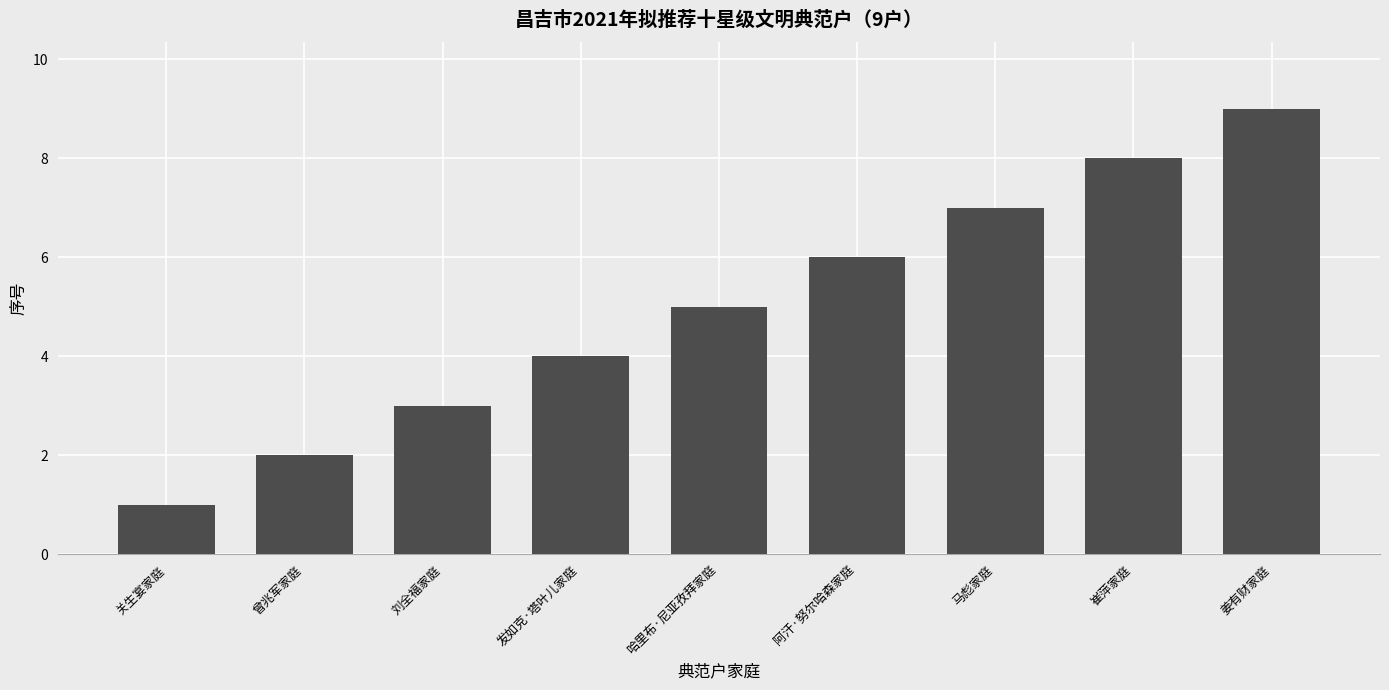

Count the number of data series in this chart.

1